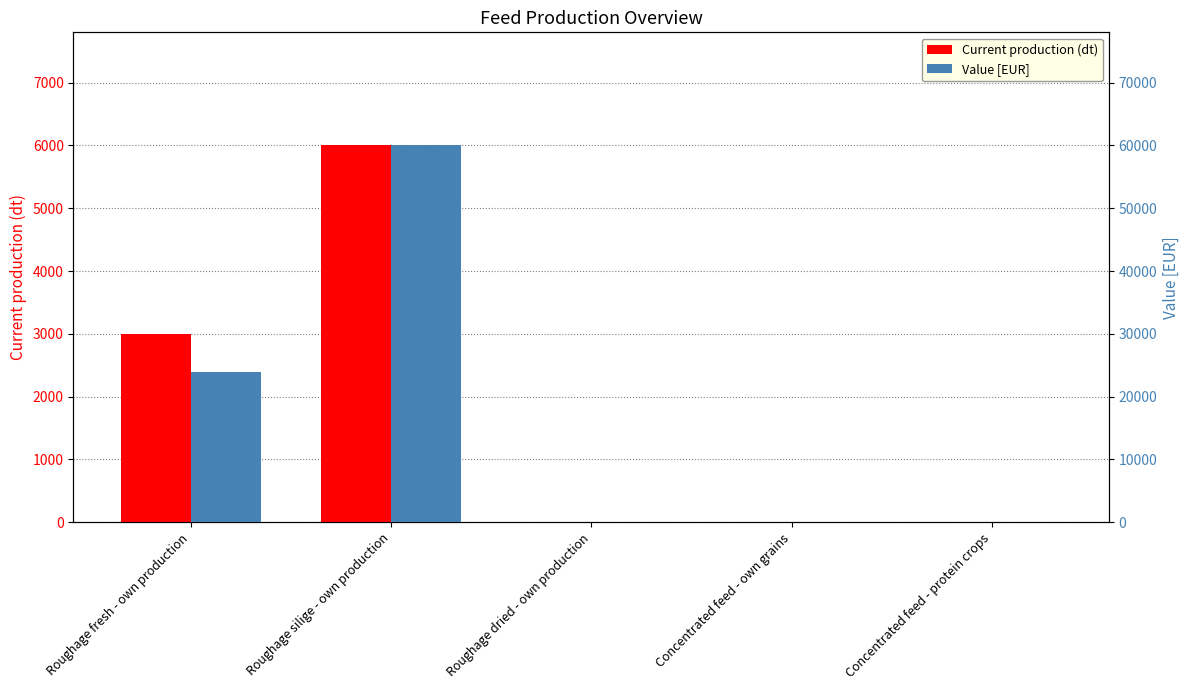

What position from the left is Roughage dried - own production?

3